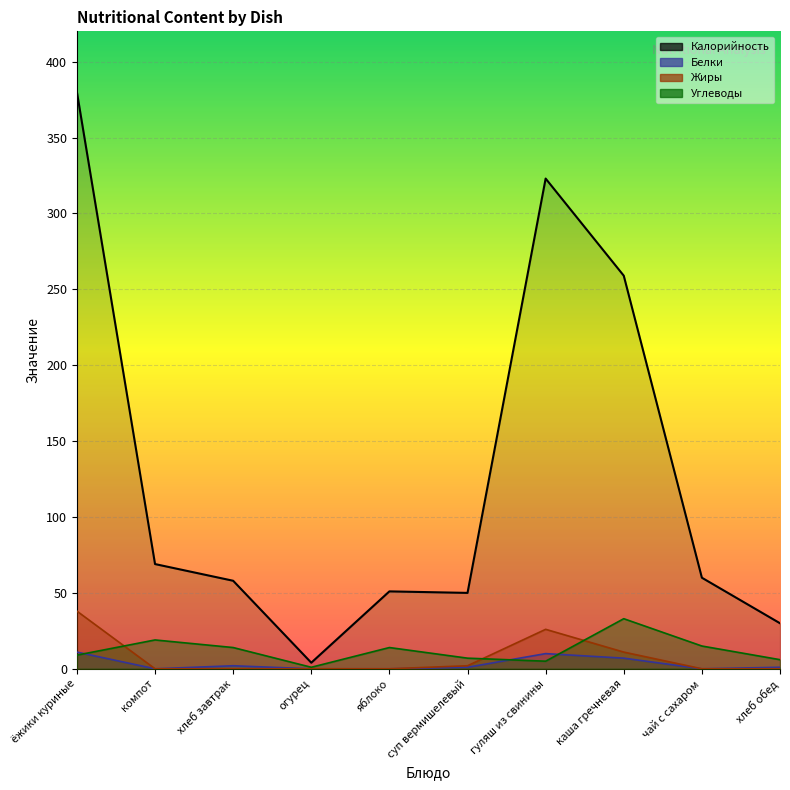

What are all the series names shown in the legend?

Калорийность, Белки, Жиры, Углеводы